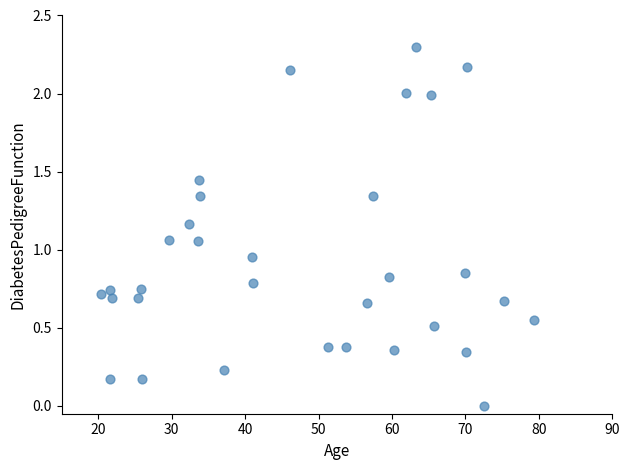

What is the range of Y values (max minus min)?

2.3